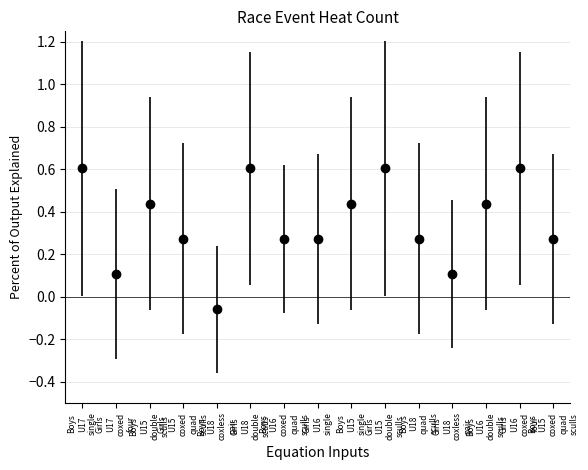

True or false: the data has more than 2 interior local peaks.

True